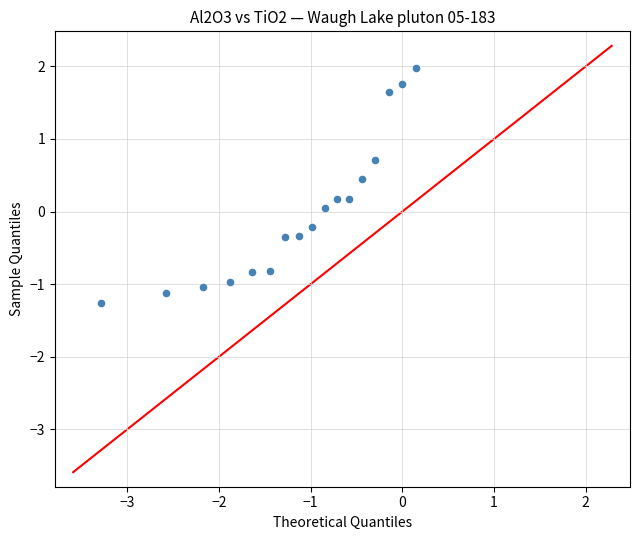

What is the range of X values (max minus min)?

3.4